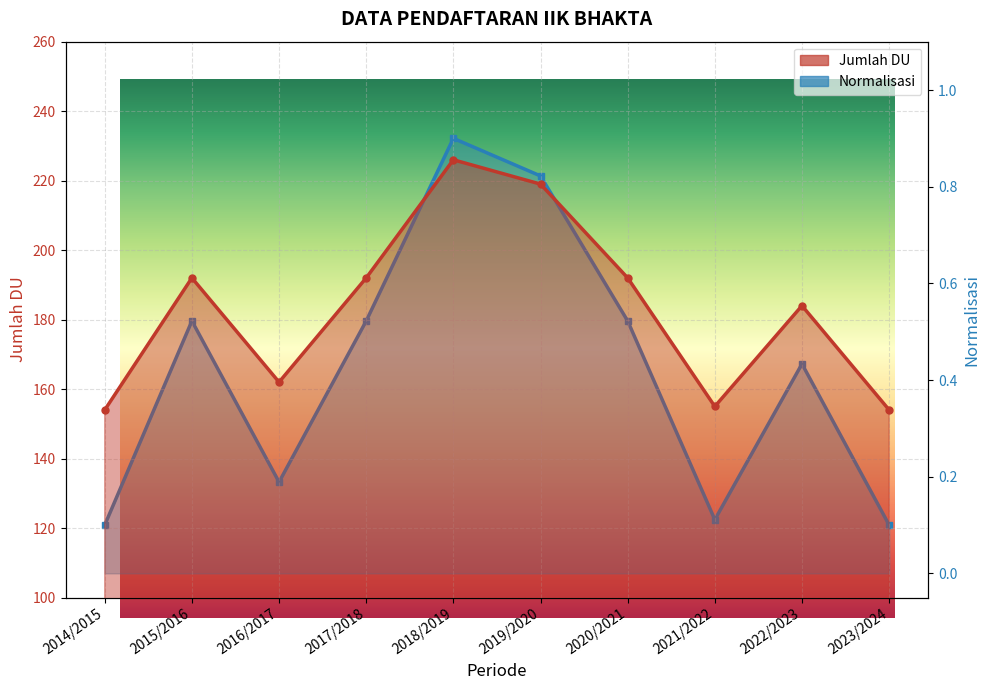

What is the value of the Normalisasi point at the 2nd from the left?

0.5